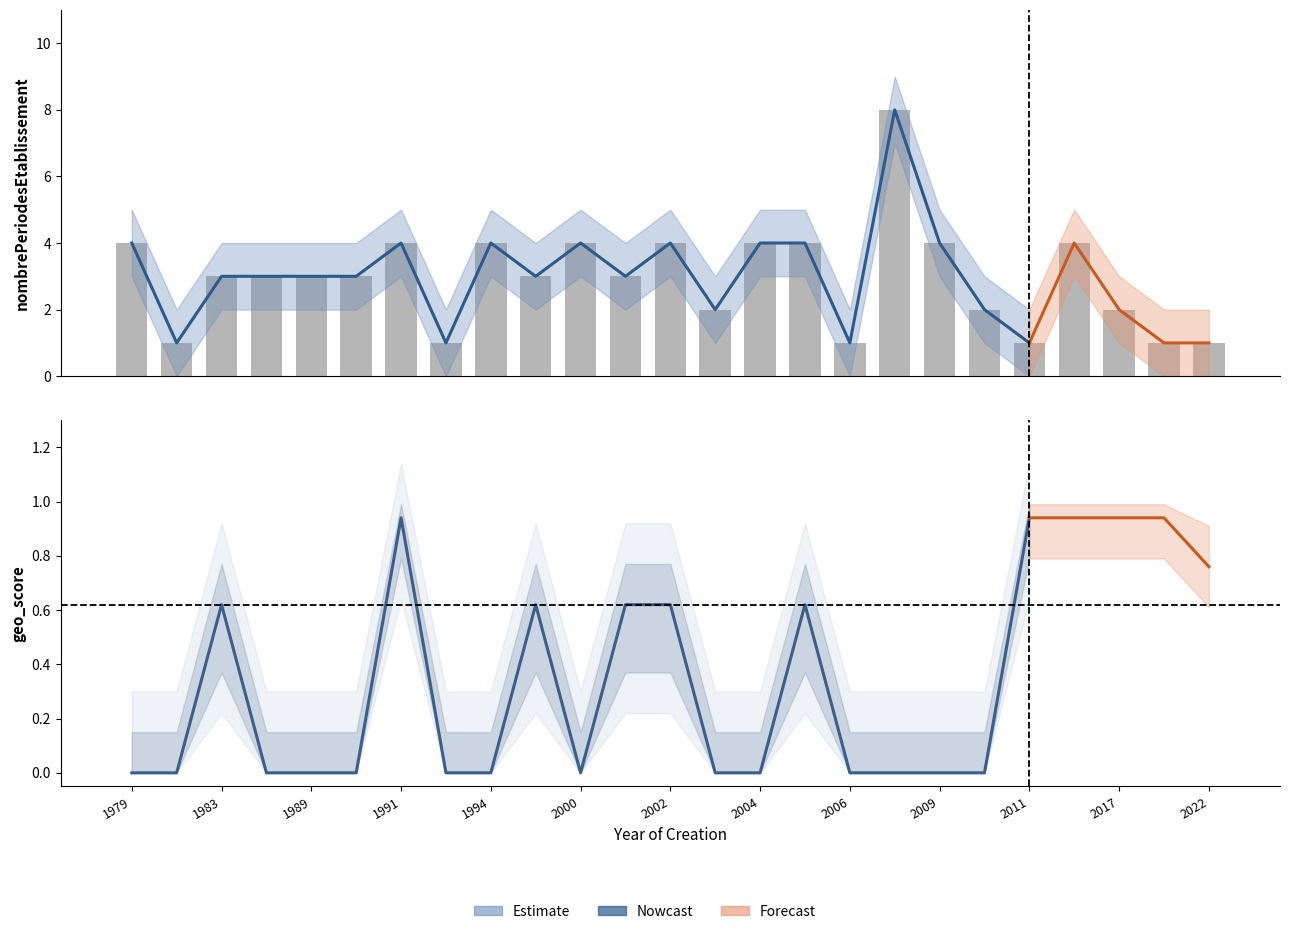

What is the average value?

3